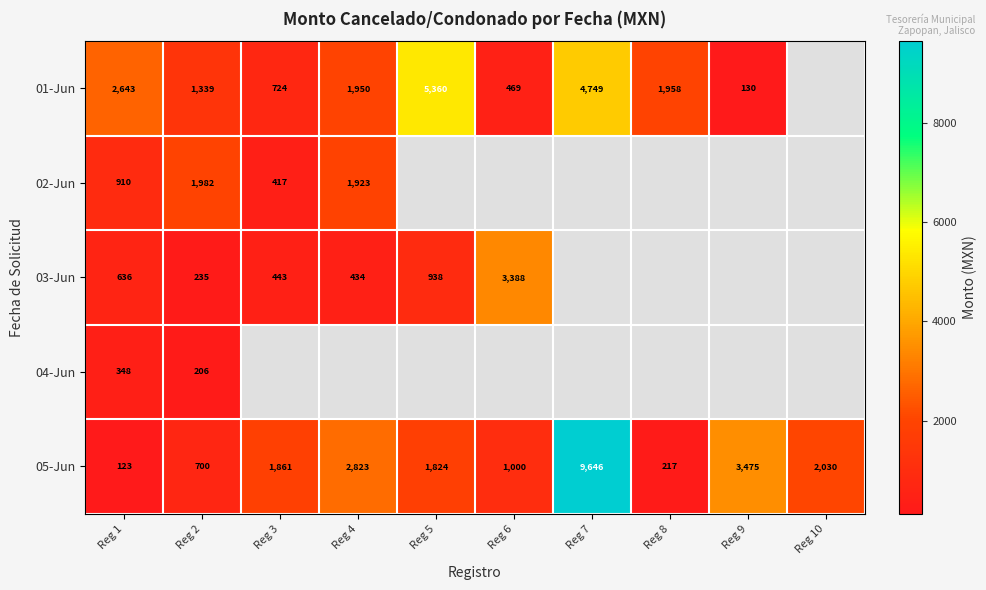

The 01-Jun series shows 1279.8 at Reg 3. True or false?

False